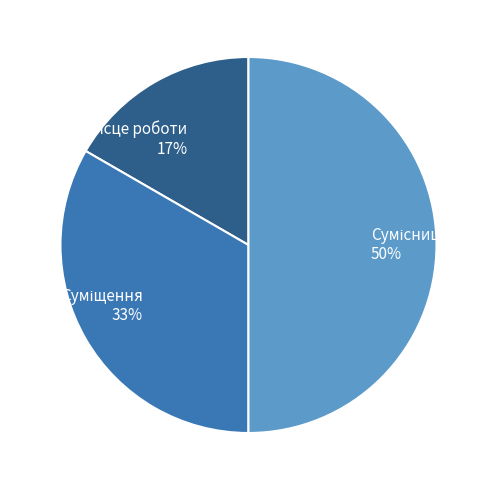

To the nearest percent, what is the difference between the largest and smallest slice percentages?

33%